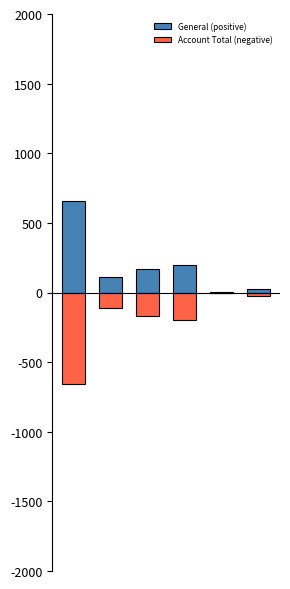

The General (positive) series shows 97.6 at 3. True or false?

False